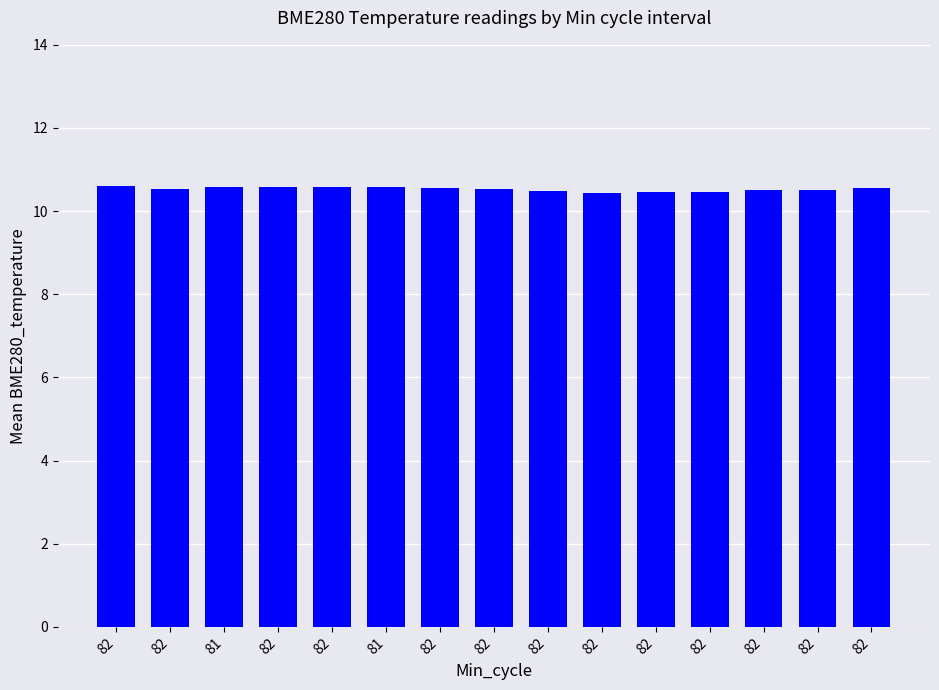

List the labels in order of value, largest first.

82, 81, 81, 82, 82, 82, 82, 82, 82, 82, 82, 82, 82, 82, 82